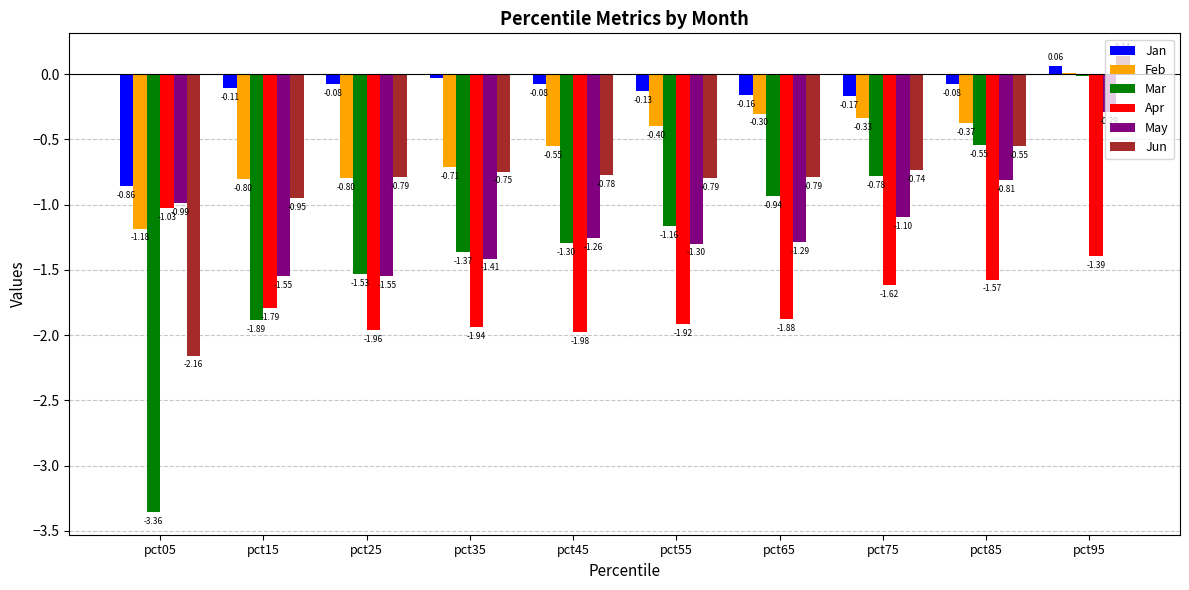

How many groups of bars are there?

10